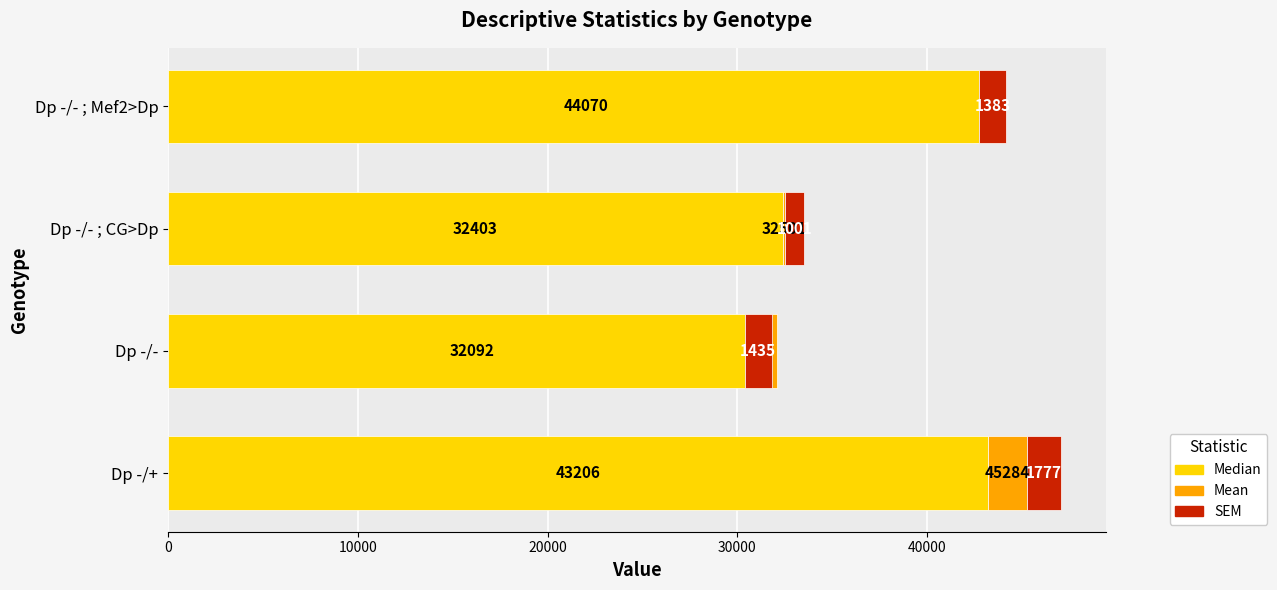

What is the difference between the maximum and minimum values in the Mean series?

3787